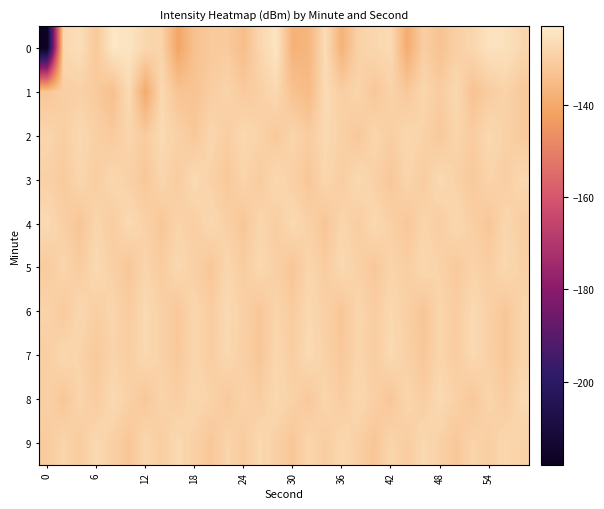

Which series has the largest total across all categories?

2